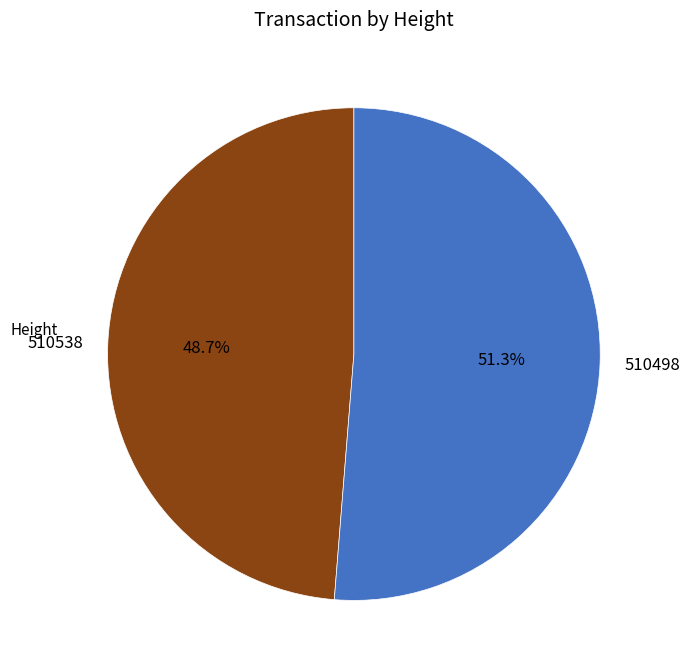

What is the total percentage of 510538 and 510498?

100.0%